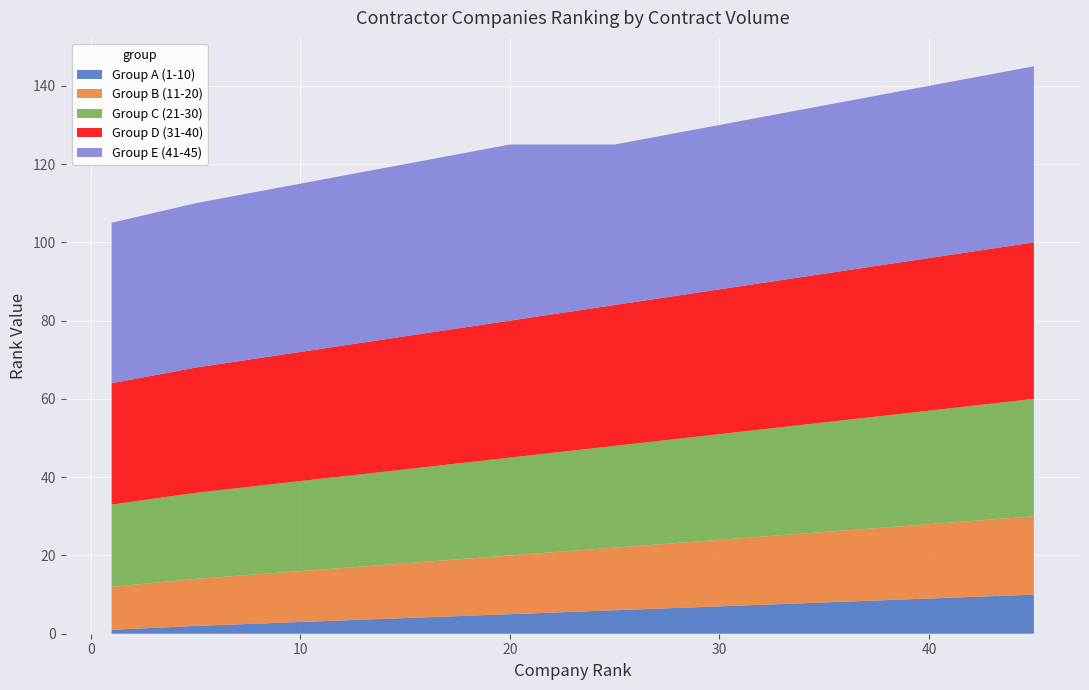

Reading left to right, transcribe all the data shown in this chart.

Group A (1-10): 1=1	5=2	10=3	15=4	20=5	25=6	30=7	35=8	40=9	45=10
Group B (11-20): 1=11	5=12	10=13	15=14	20=15	25=16	30=17	35=18	40=19	45=20
Group C (21-30): 1=21	5=22	10=23	15=24	20=25	25=26	30=27	35=28	40=29	45=30
Group D (31-40): 1=31	5=32	10=33	15=34	20=35	25=36	30=37	35=38	40=39	45=40
Group E (41-45): 1=41	5=42	10=43	15=44	20=45	25=41	30=42	35=43	40=44	45=45